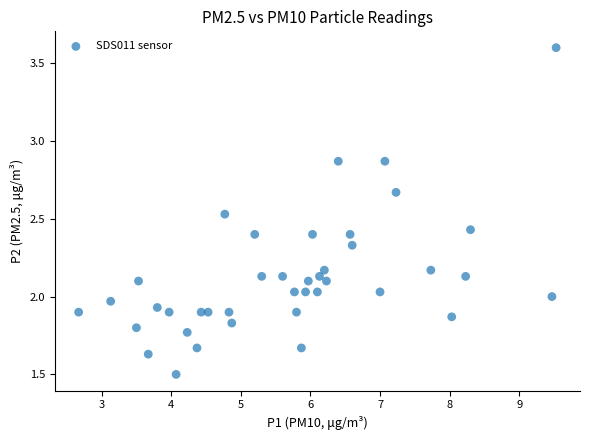

What is the range of X values (max minus min)?

6.9